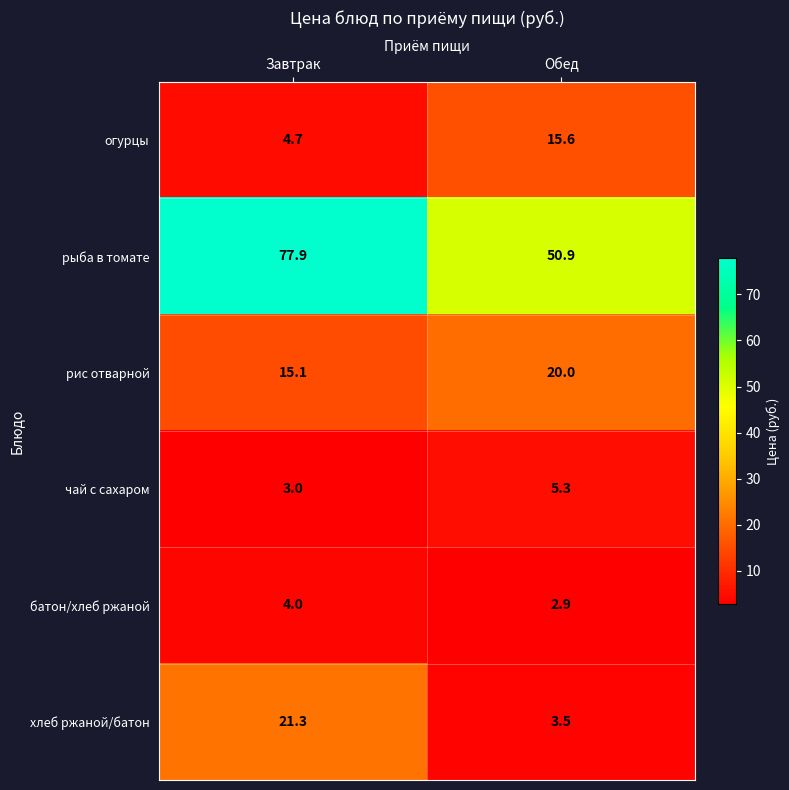

Reading left to right, what are all the values shown in this chart?

огурцы: Завтрак=4.7	Обед=15.6
рыба в томате: Завтрак=77.9	Обед=50.9
рис отварной: Завтрак=15.1	Обед=20.0
чай с сахаром: Завтрак=3.0	Обед=5.3
батон/хлеб ржаной: Завтрак=4.0	Обед=2.9
хлеб ржаной/батон: Завтрак=21.3	Обед=3.5